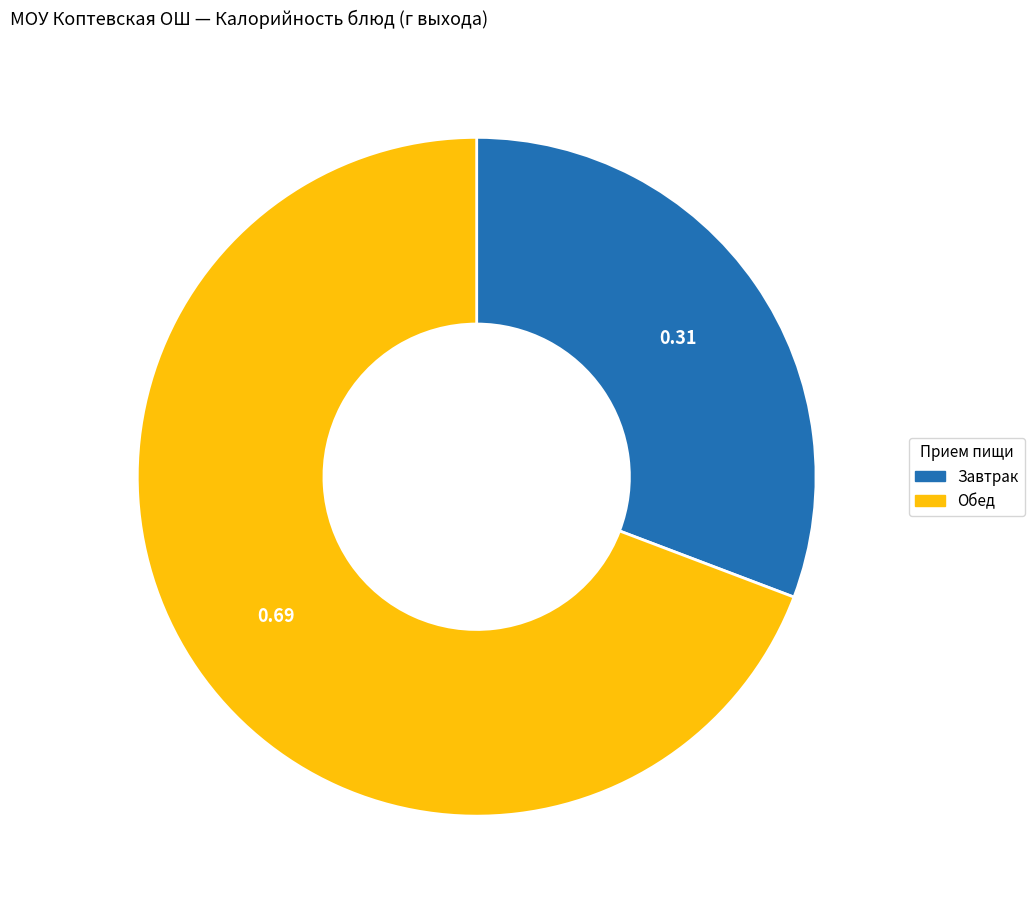

Do Завтрак and Обед together represent more than half of the pie?

Yes